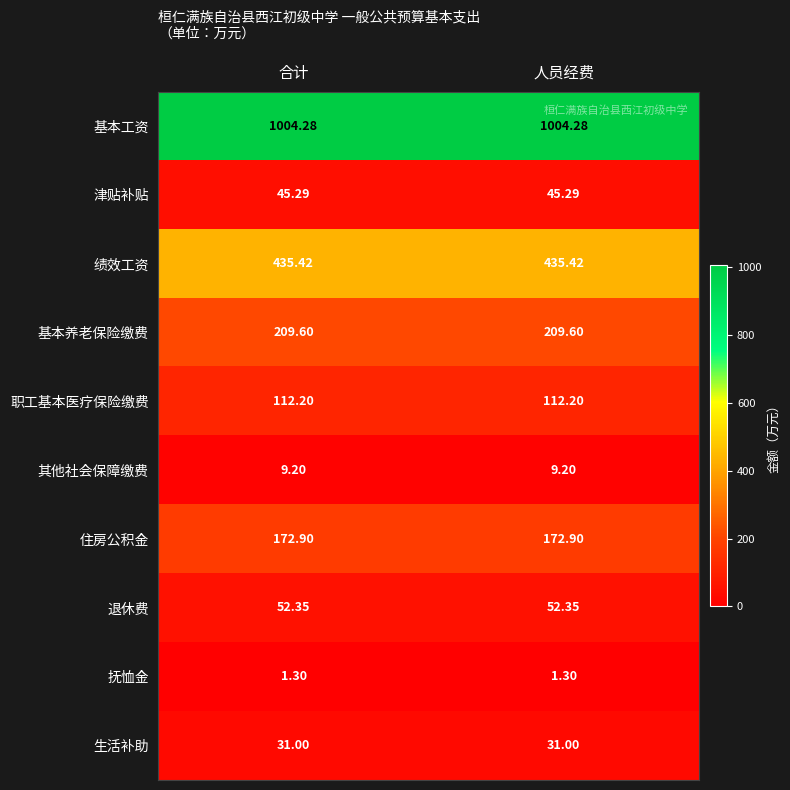

Which series has the largest total across all categories?

基本工资